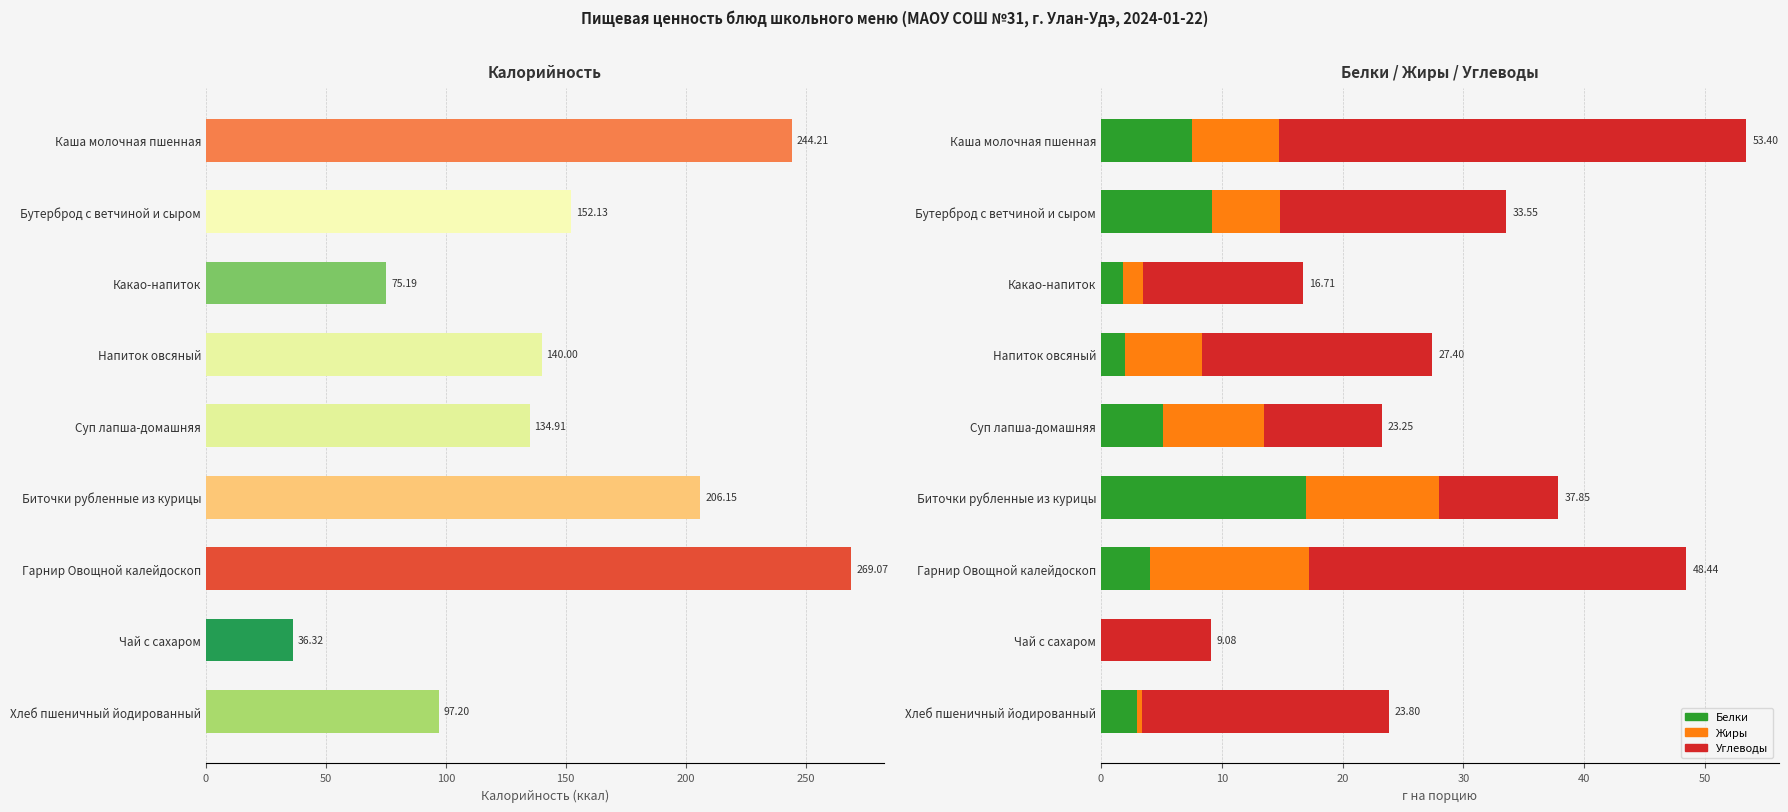

What are all the series names shown in the legend?

Калорийность, Белки, Жиры, Углеводы